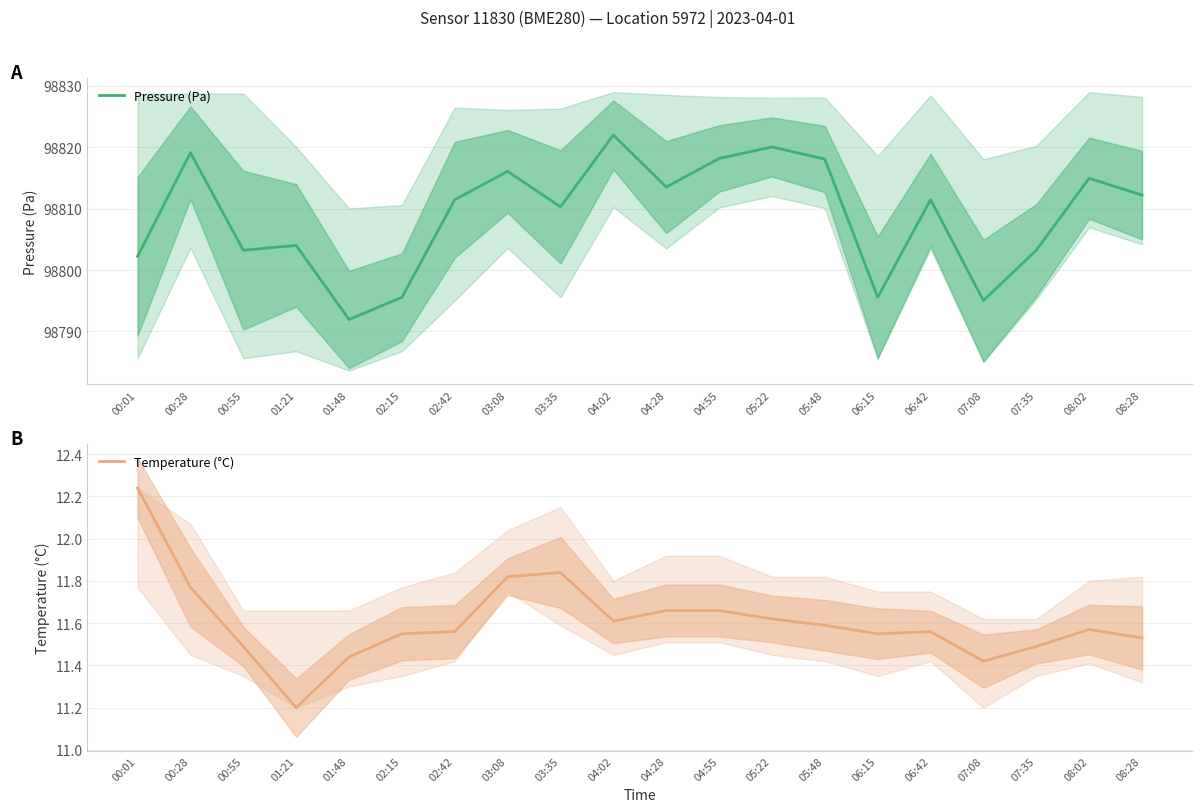

Count the number of data series in this chart.

2